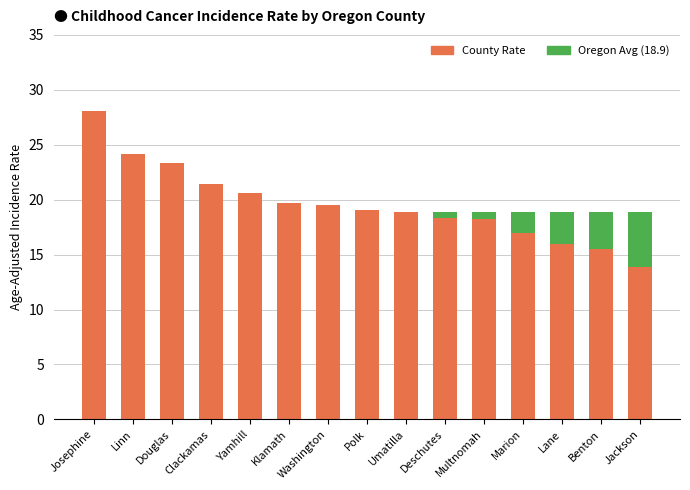

Where does the County Rate (below OR avg) series first go above 18?

Josephine